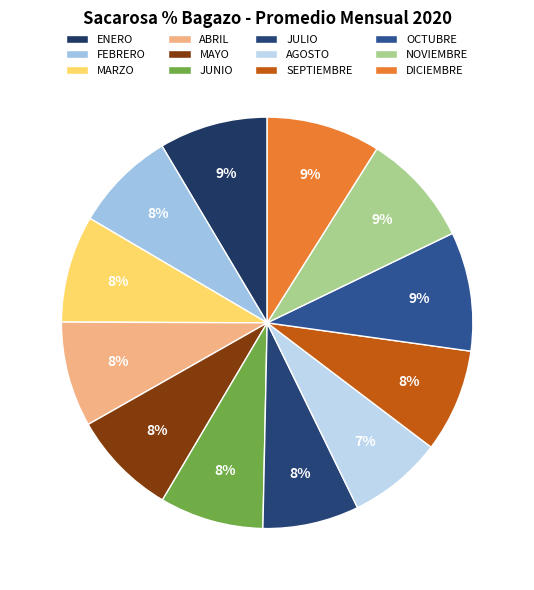

Count the number of slices in the pie.

12